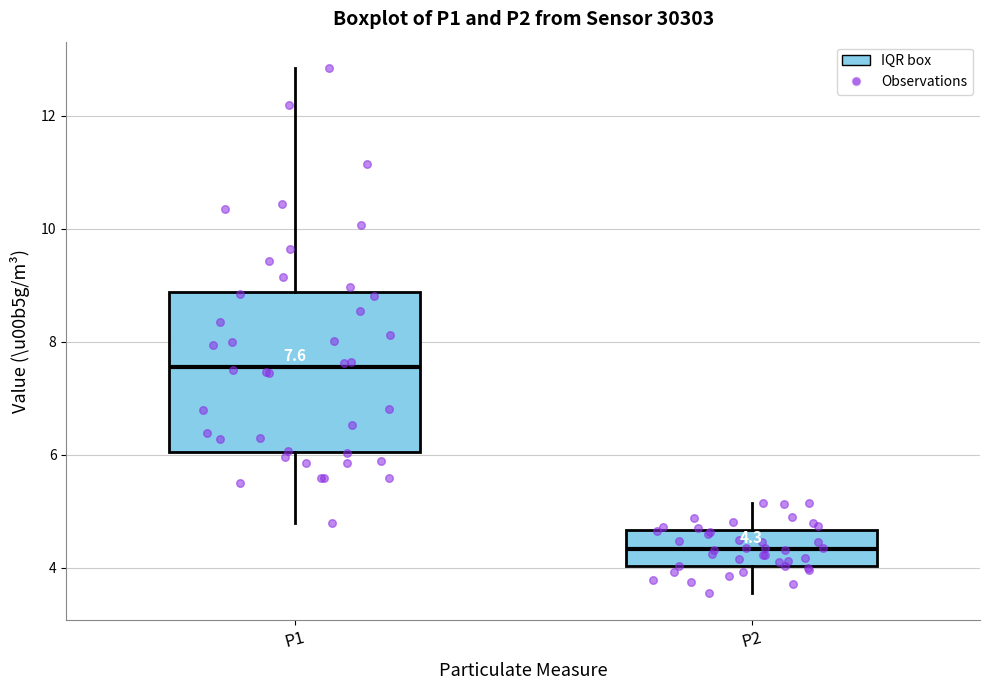

Comparing the boxes themselves (not the whiskers), which one is the tallest?

P1